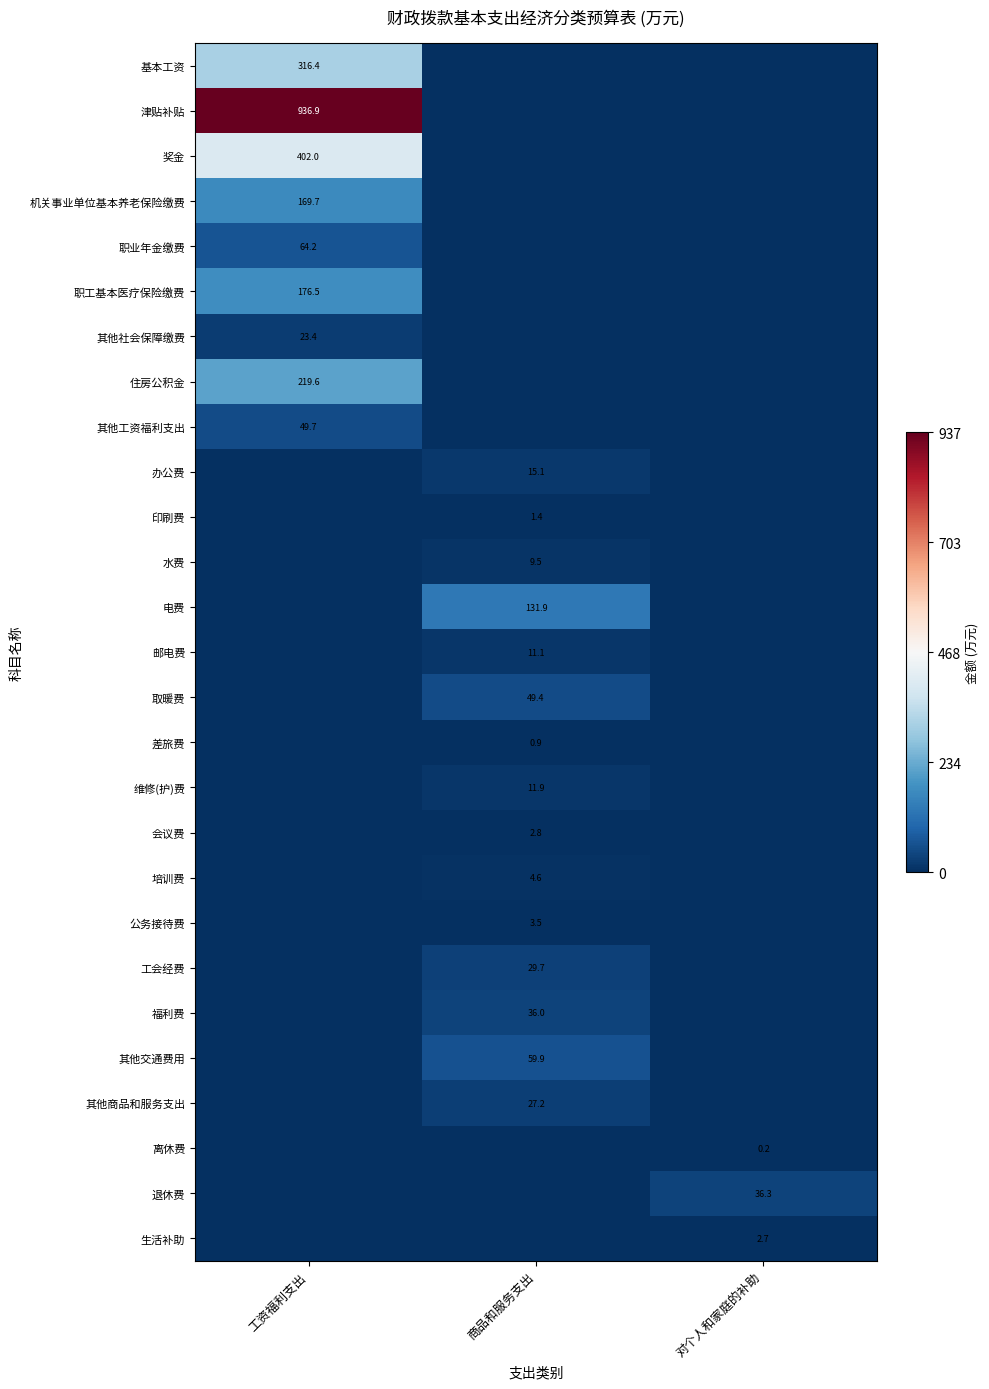

True or false: 维修(护)费 has a value of 15.5 at 商品和服务支出.

False